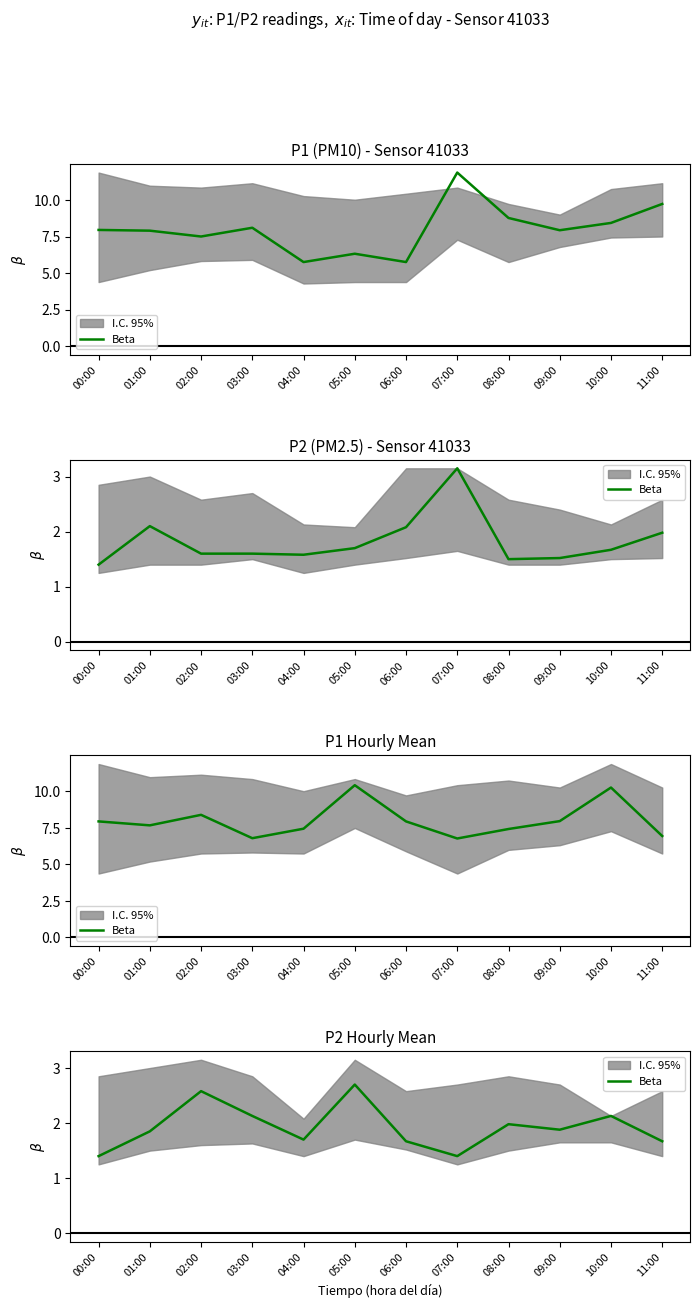

What is the label of the 4th point from the left?

03:00